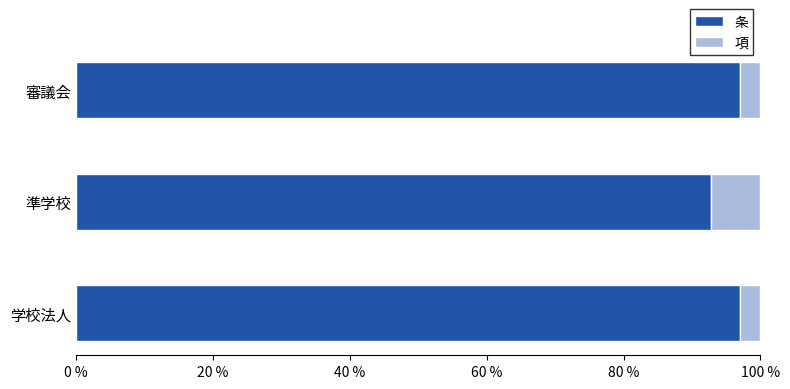

What is the minimum value for 条?

92.8